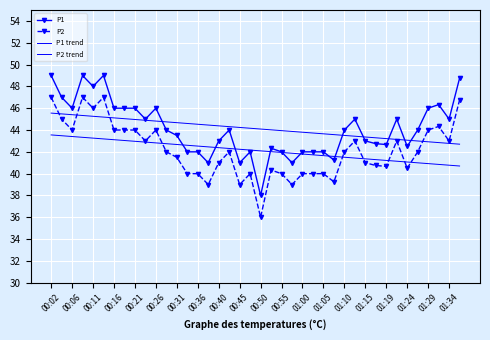

True or false: P1 and P2 cross at least once.

False